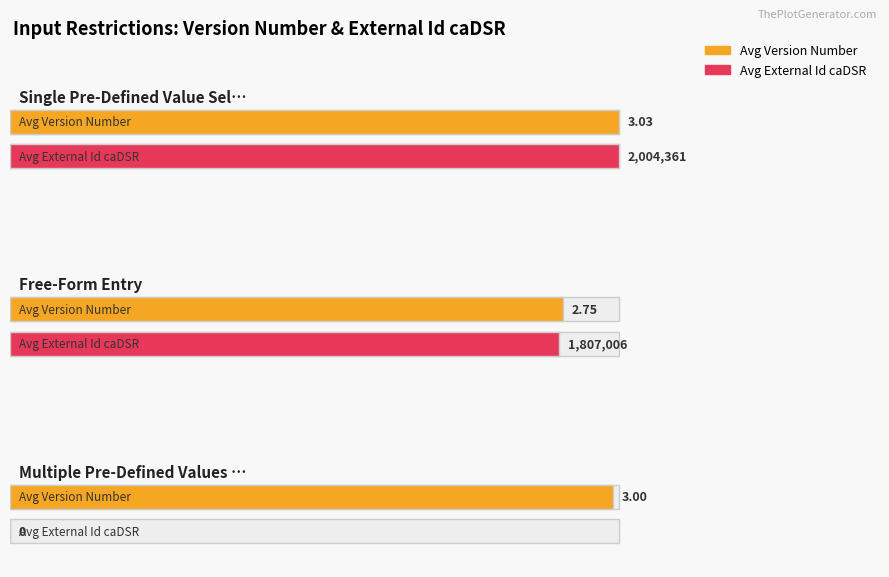

Between Free-Form Entry and Free-Form Entry, which series saw the biggest shift?

External Id caDSR